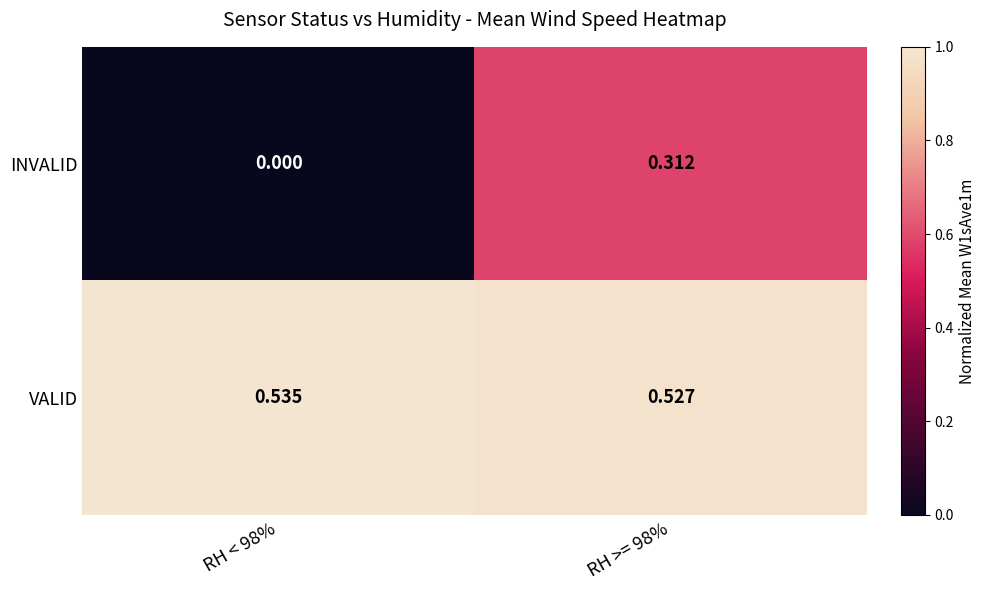

At how many categories does at least one series exceed 0?

2